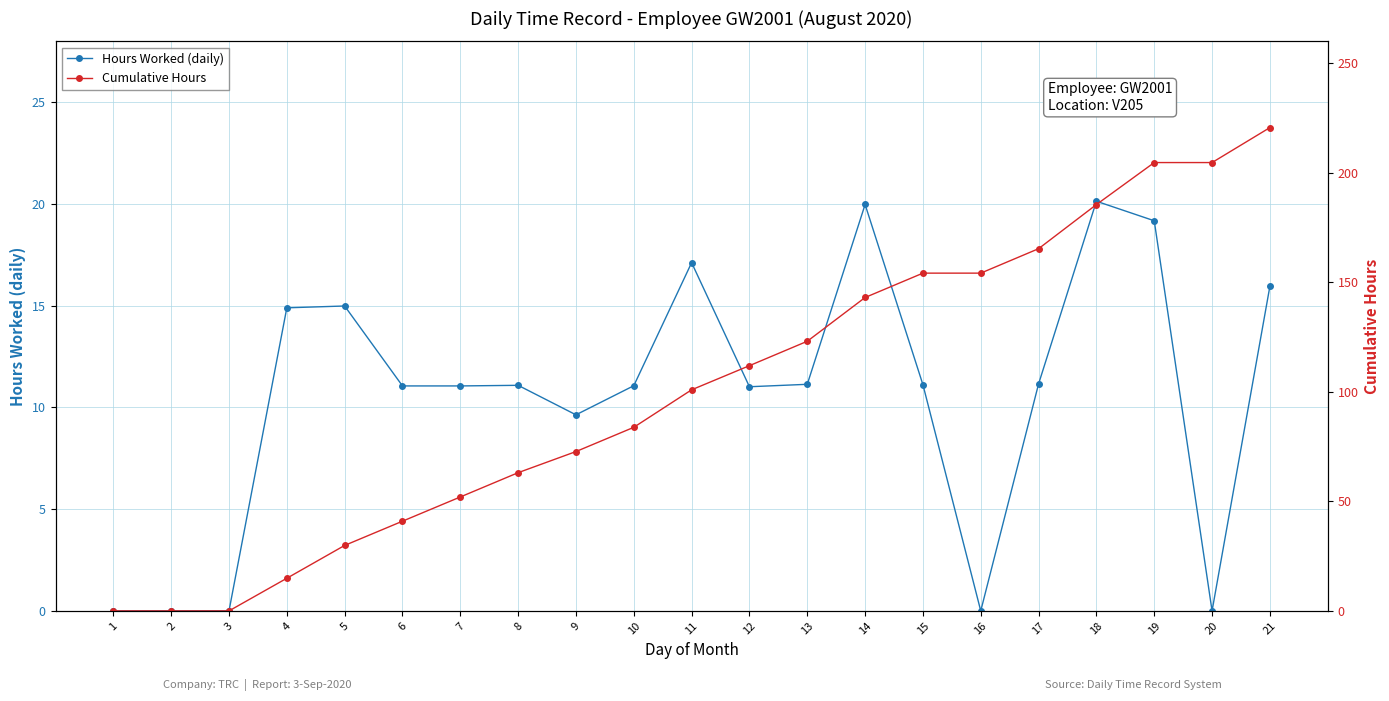

How many lines are shown in the chart?

2